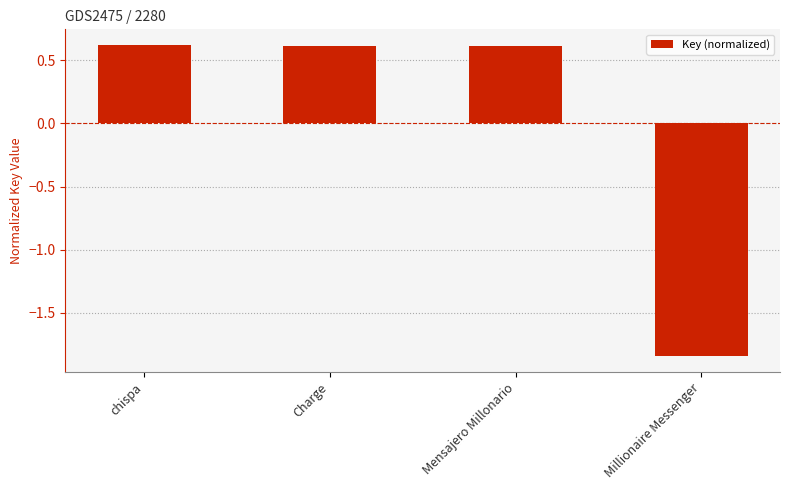

How many data points does each series have?

4